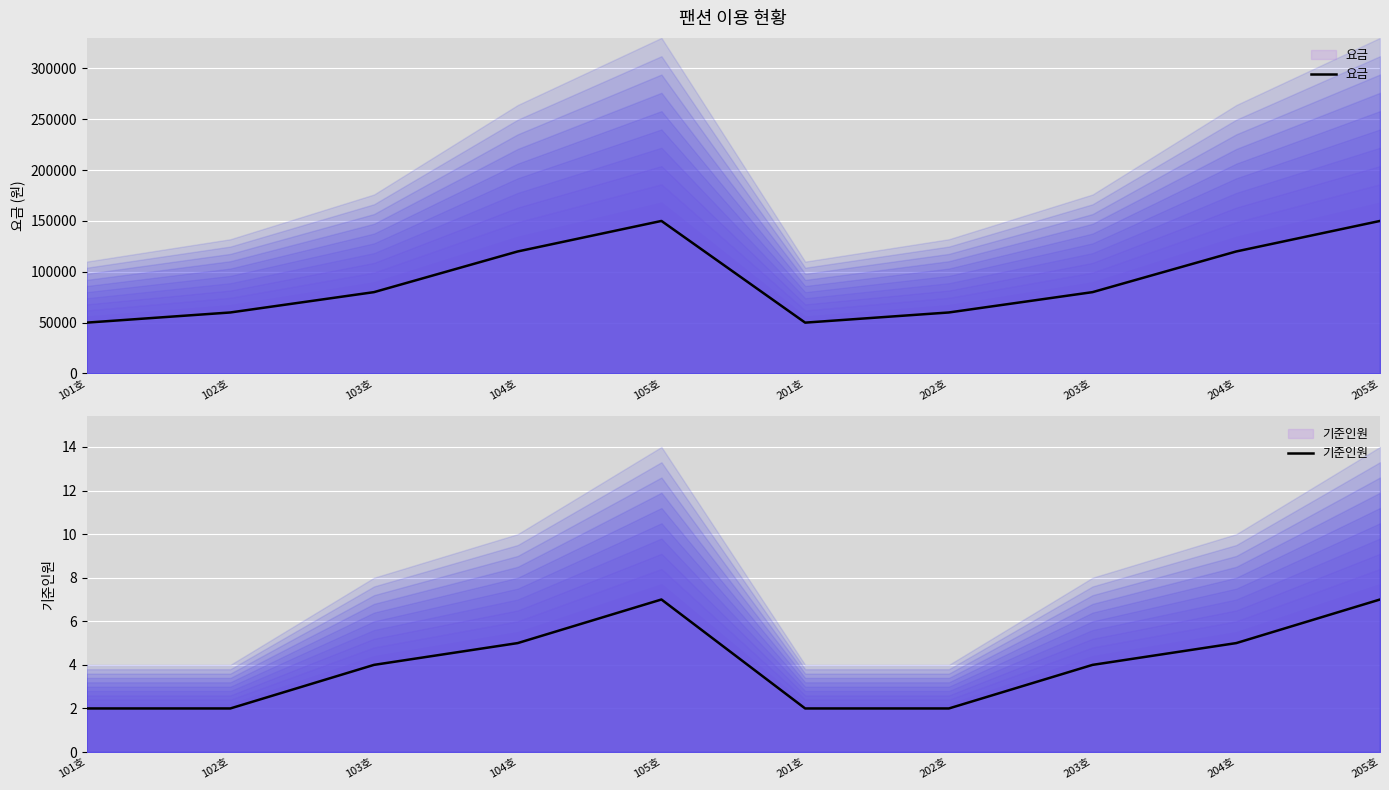

Rank the categories by 기준인원 value from lowest to highest.

101호, 102호, 201호, 202호, 103호, 203호, 104호, 204호, 105호, 205호